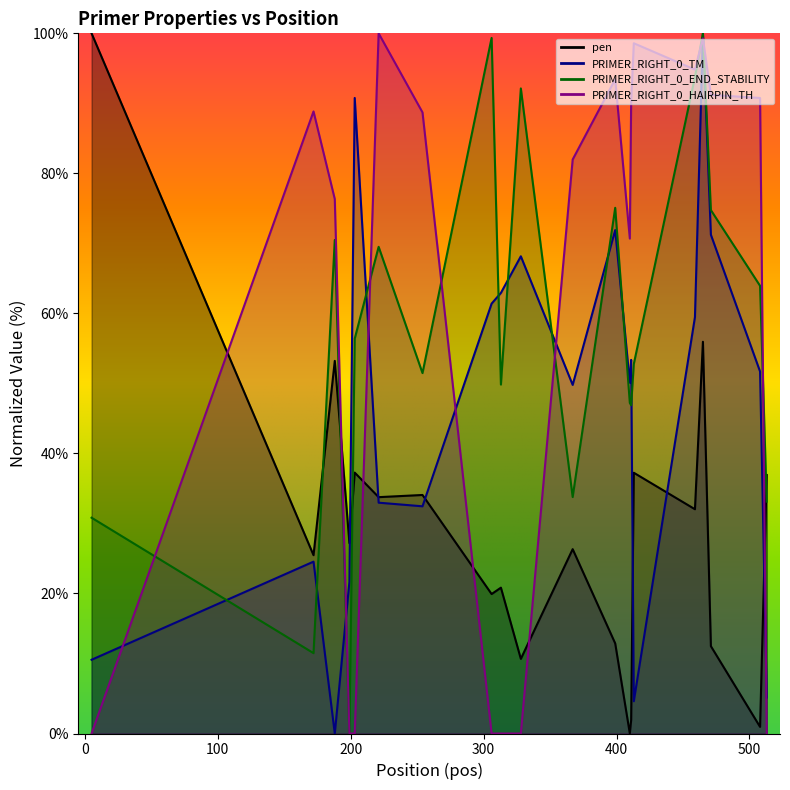

How many data points in pen are above 27?

10